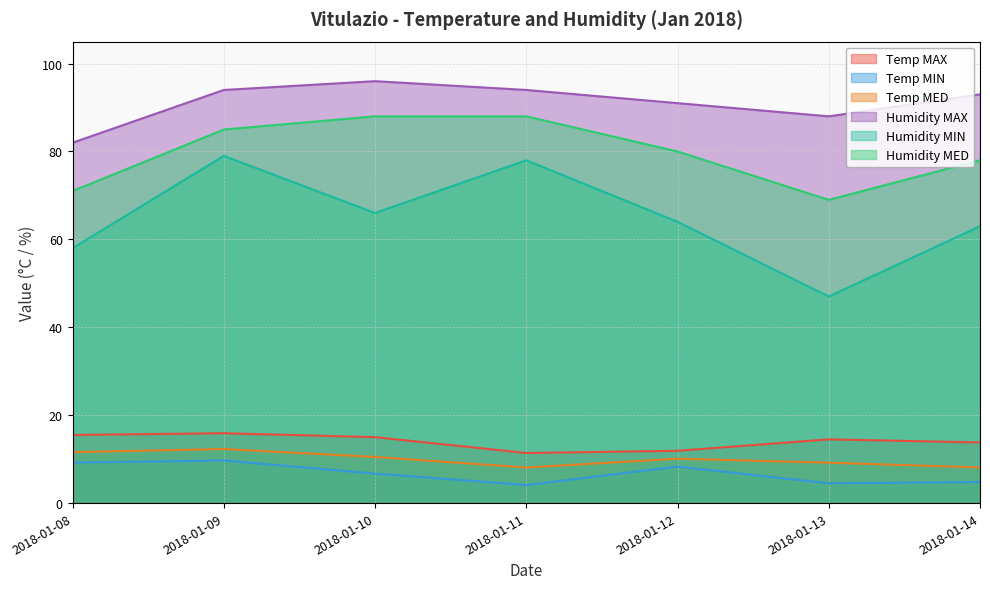

True or false: Humidity MED and Temp MAX intersect in this chart.

False